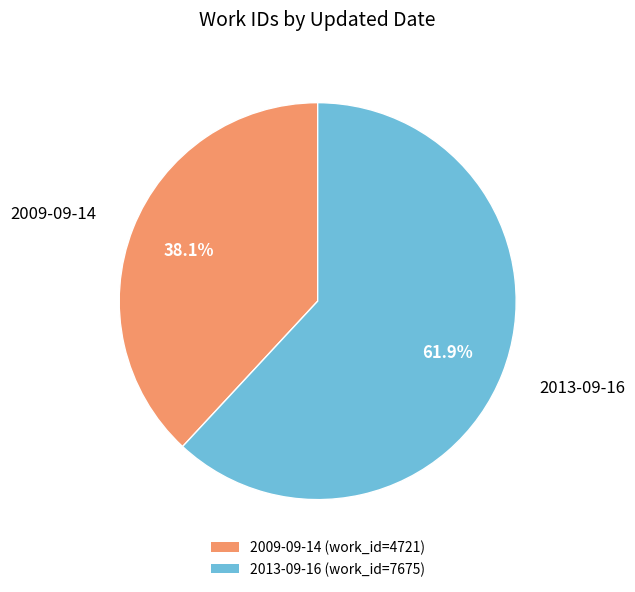

The 2013-09-16 slice represents 62% of the pie. True or false?

True